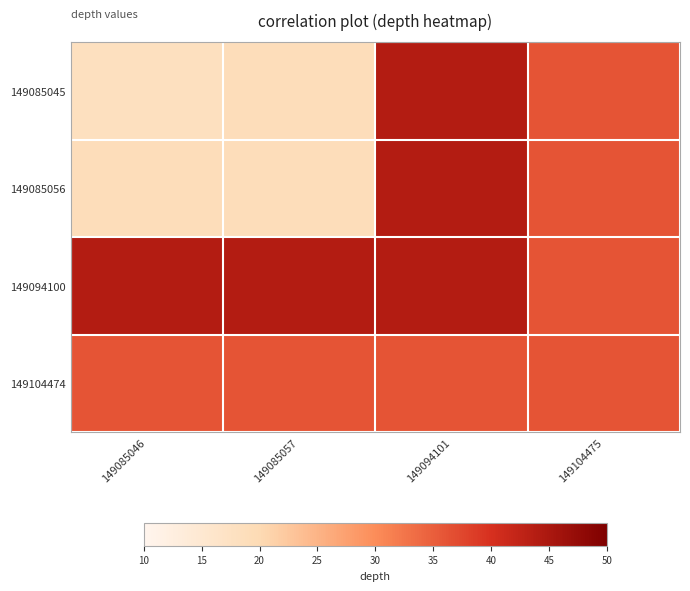

At 149085046, list the series in order from smallest to largest.

149085045, 149085056, 149104474, 149094100